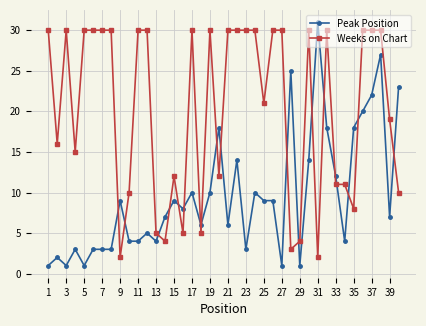

Does the chart display data point markers on the line(s)?

Yes